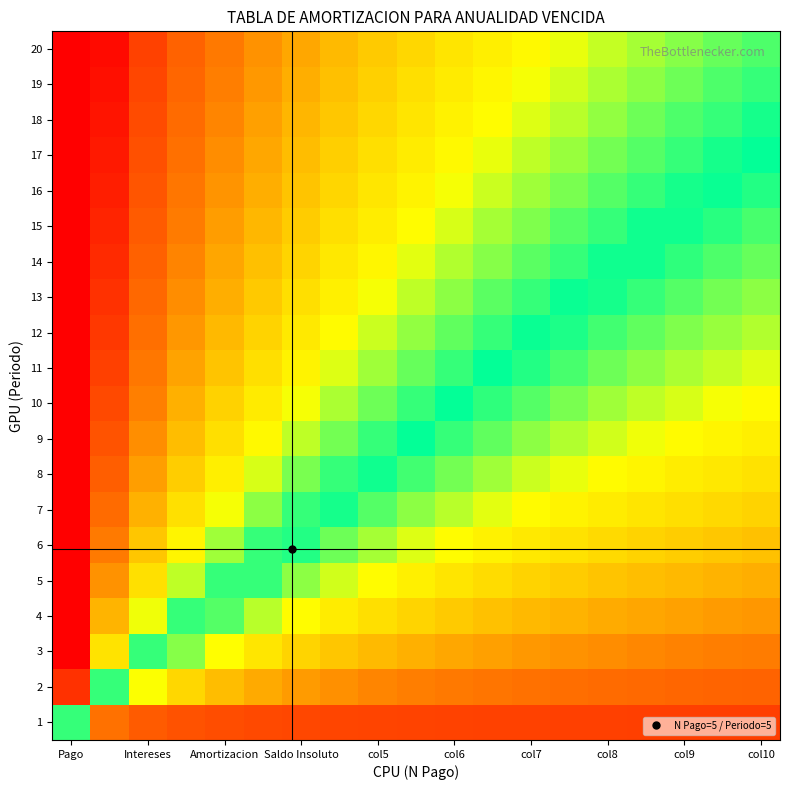

At how many categories does at least one series exceed -1?

19